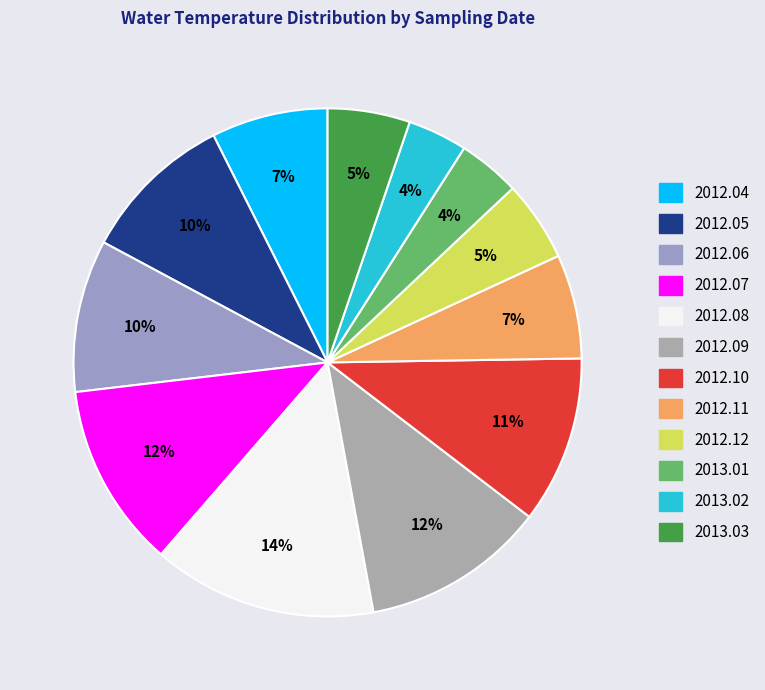

Does any single category account for the majority?

No